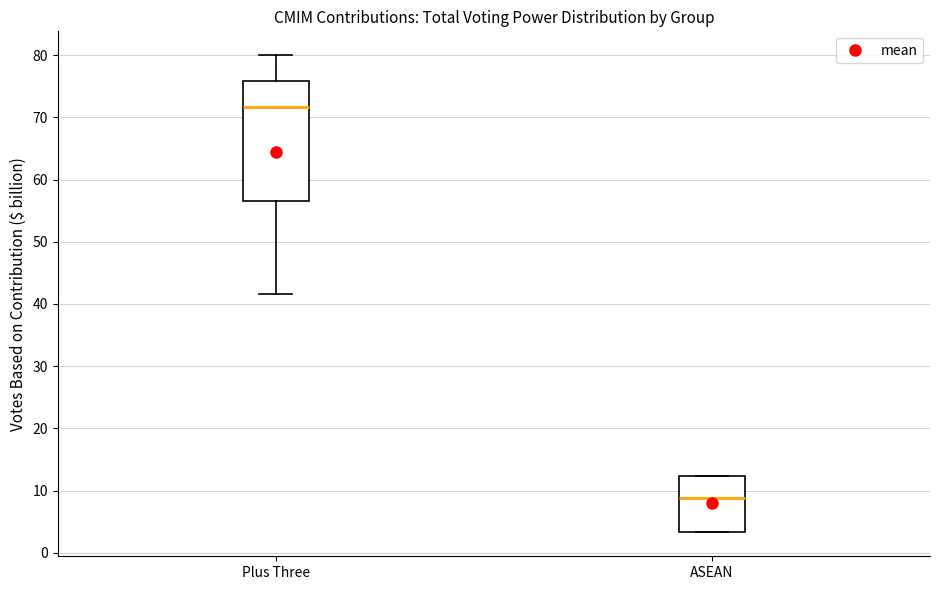

Reading left to right, transcribe this box plot: for each box, give where its median line is, the range the box spans, and where its two whiskers end, as read against the y-axis. The values are not printed on the chart, so give them approximately, as read against the axis.

Plus Three: median 72, box 57 to 76, whiskers 42 to 80
ASEAN: median 9, box 3 to 12, whiskers 3 to 12